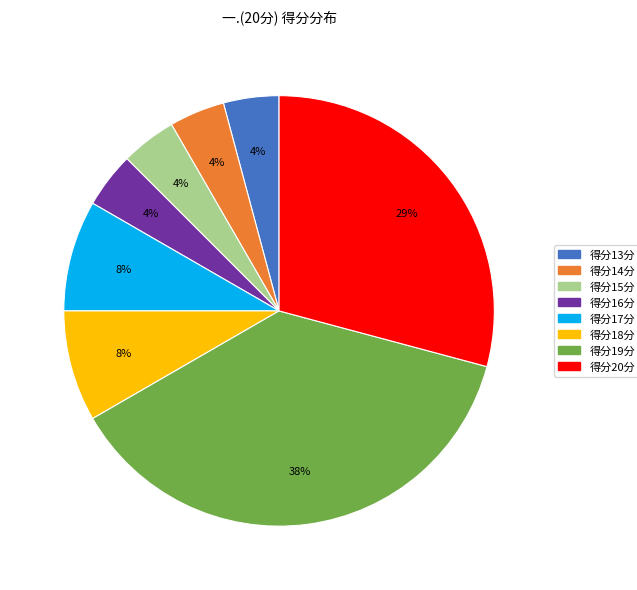

Is there any slice that represents more than half of the pie?

No